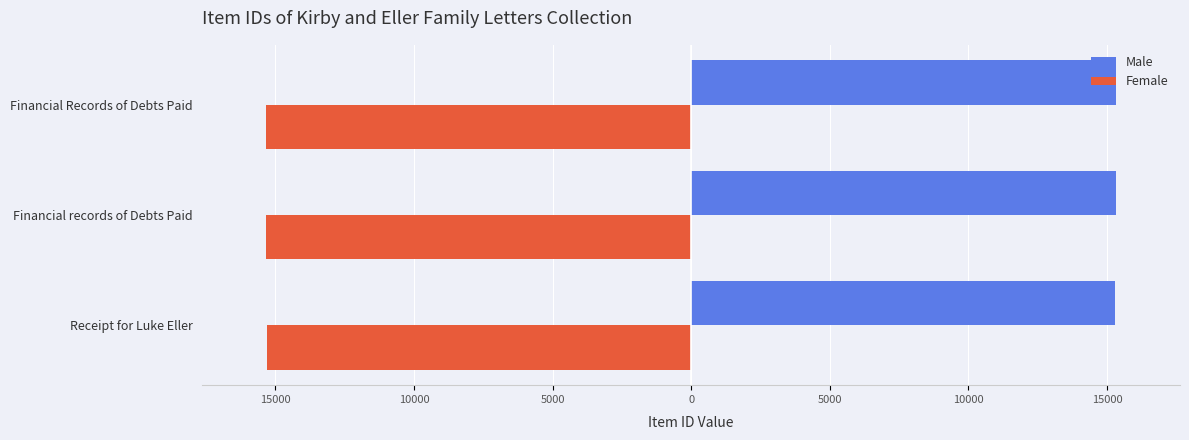

What is the value of the Female bar at the 1st from the left?

-15306